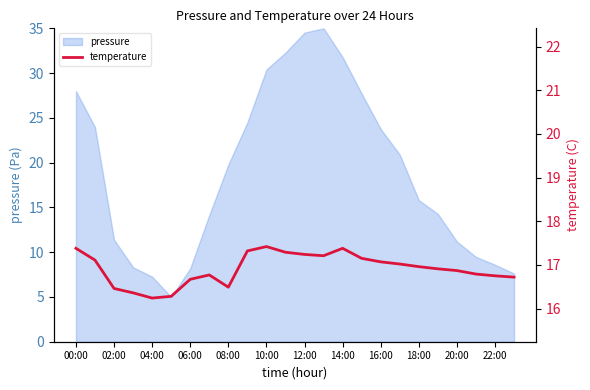

The value of pressure at 02:00 is 11.4. True or false?

True